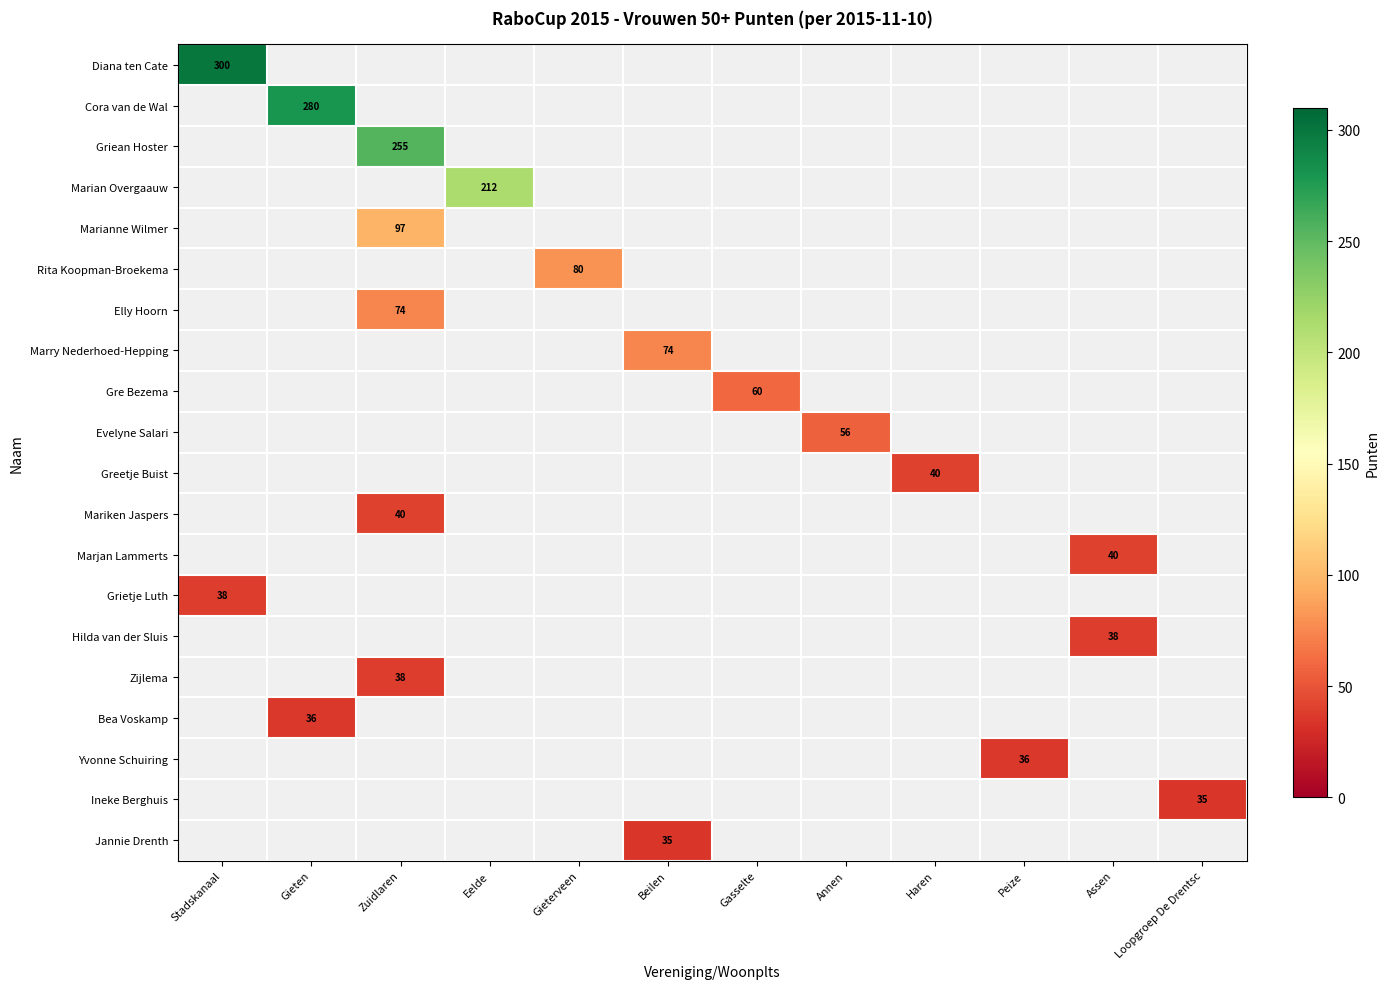

True or false: Marian Overgaauw has a value of 212 at Eelde.

True